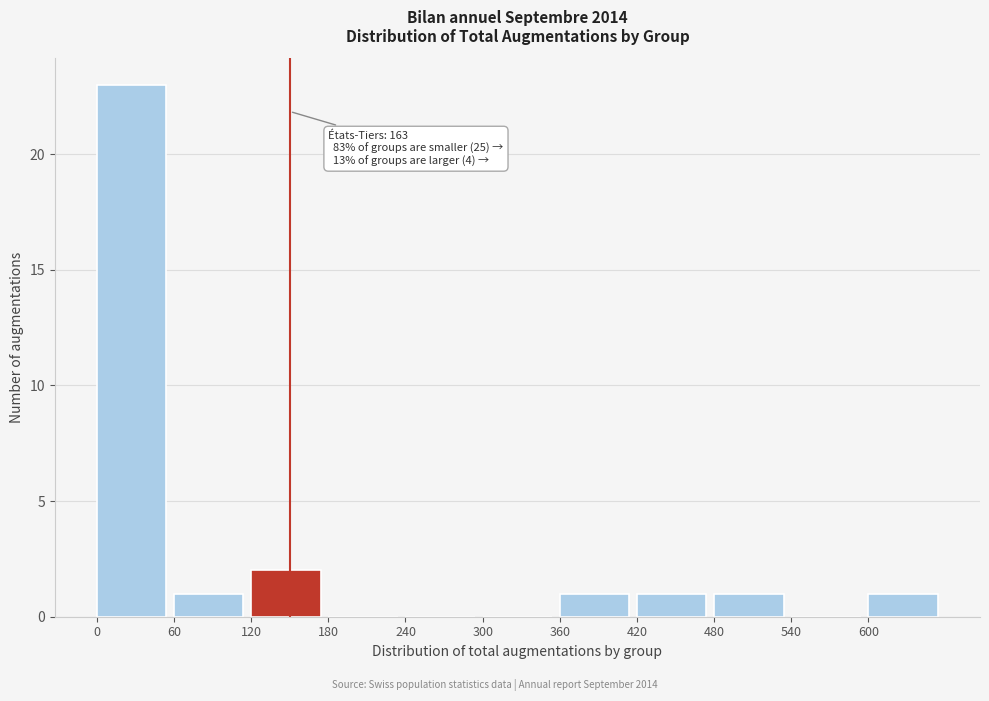

Which range on the x-axis has the tallest bar?

0 to 60